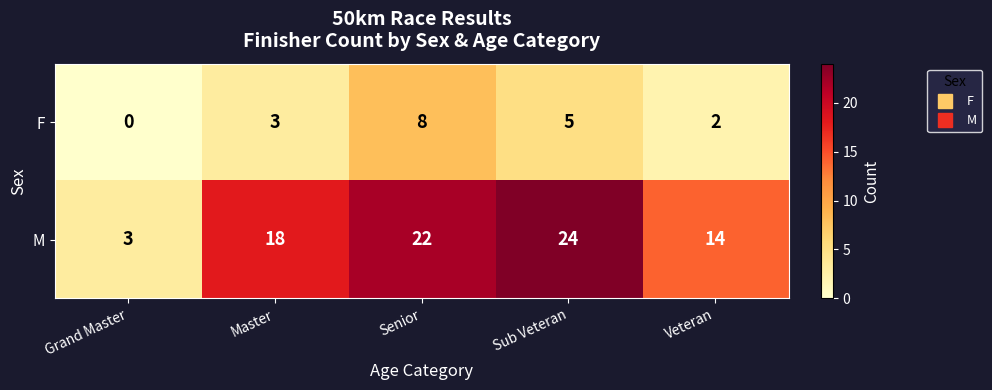

What is the total value across all series at Senior?

30